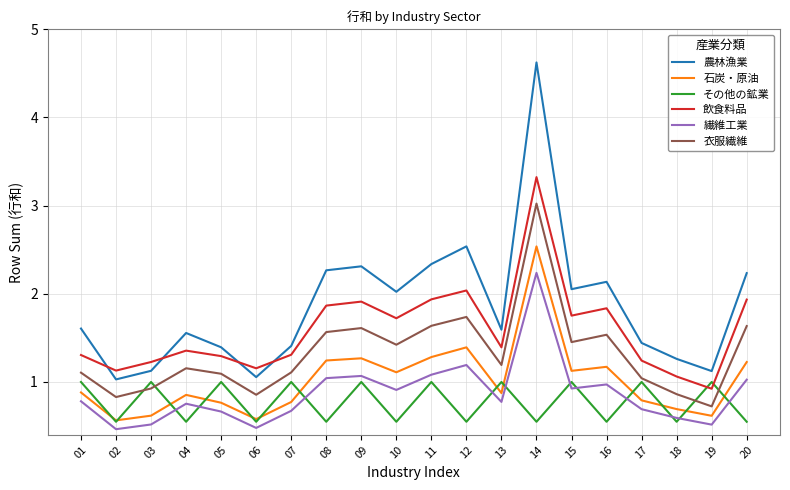

True or false: 石炭・原油 and その他の鉱業 cross at least once.

True